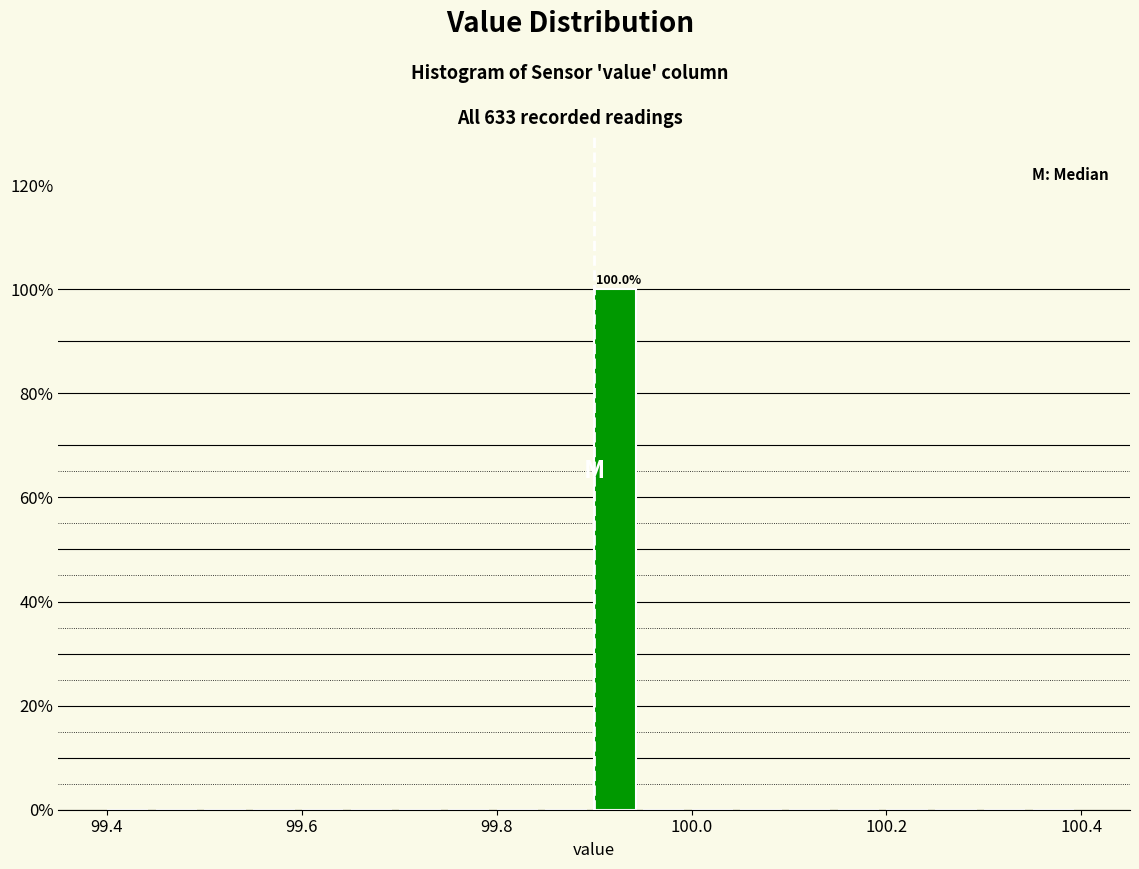

Around what value on the x-axis is the tallest bar? Give the approximate position of its centre, as read against the axis.

99.92